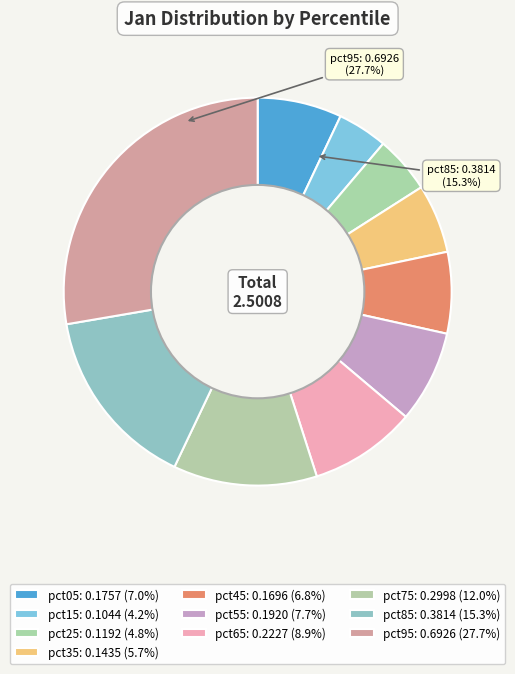

Count the number of slices in the pie.

10